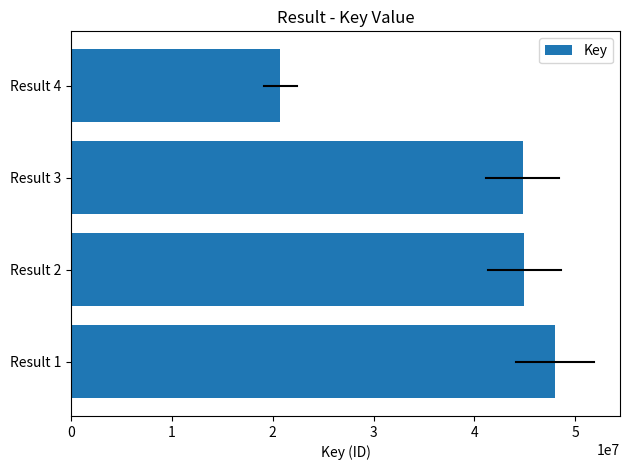

What is the sum of the values at Result 4 and Result 1?

68777848